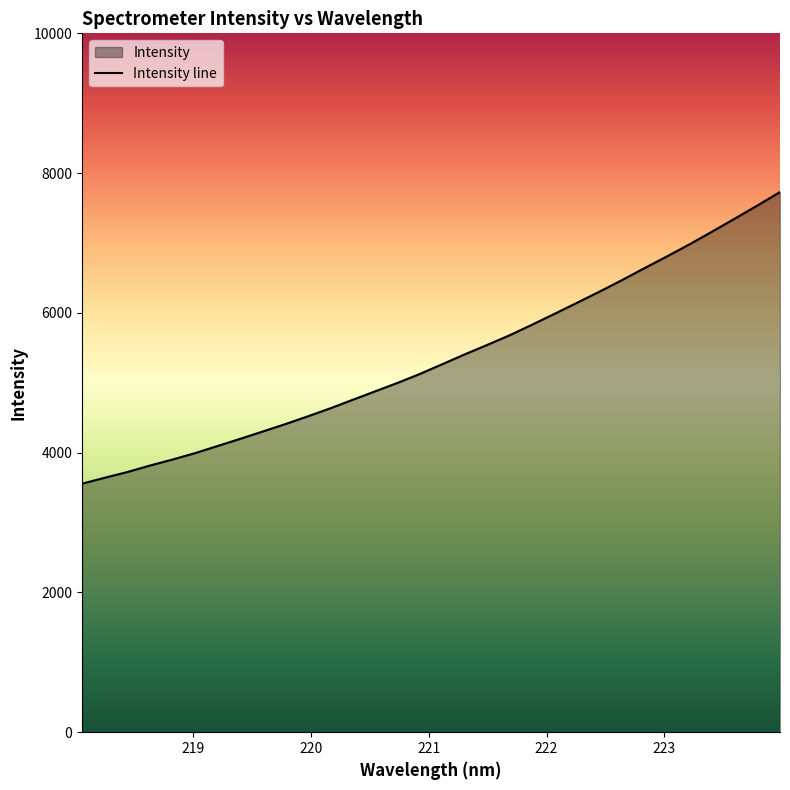

The chart shows a value of 4876.5 at 220.5444. True or false?

True